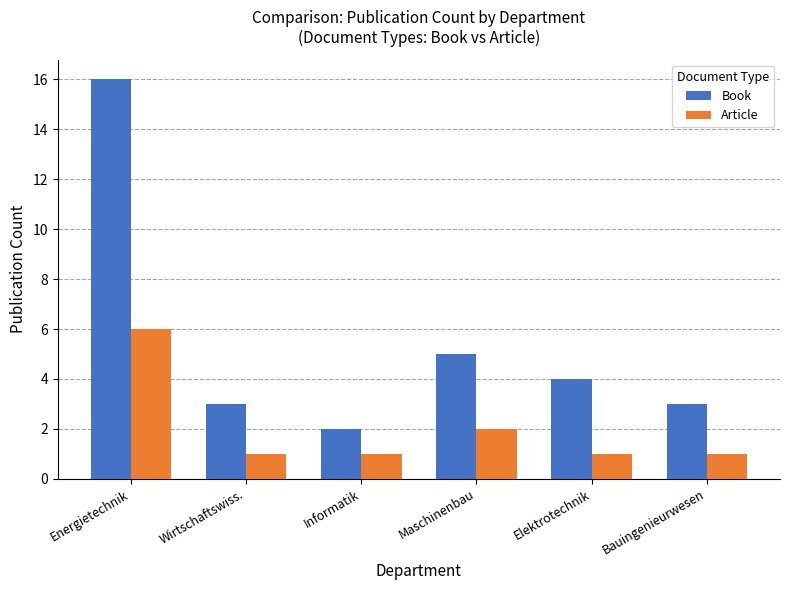

How many bars are there in total?

12